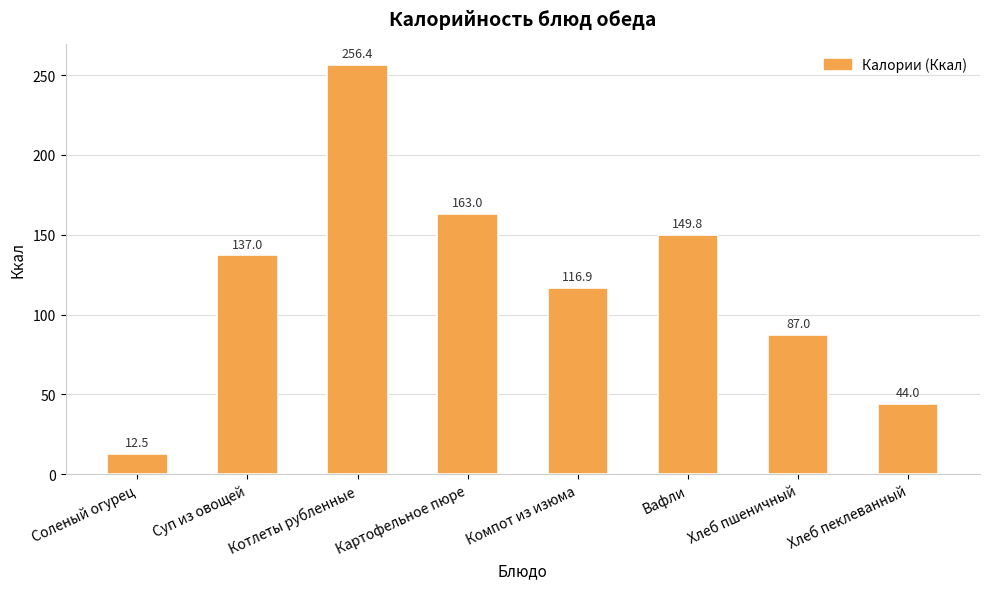

Is it true that the value at Хлеб пшеничный is 125.9?

False